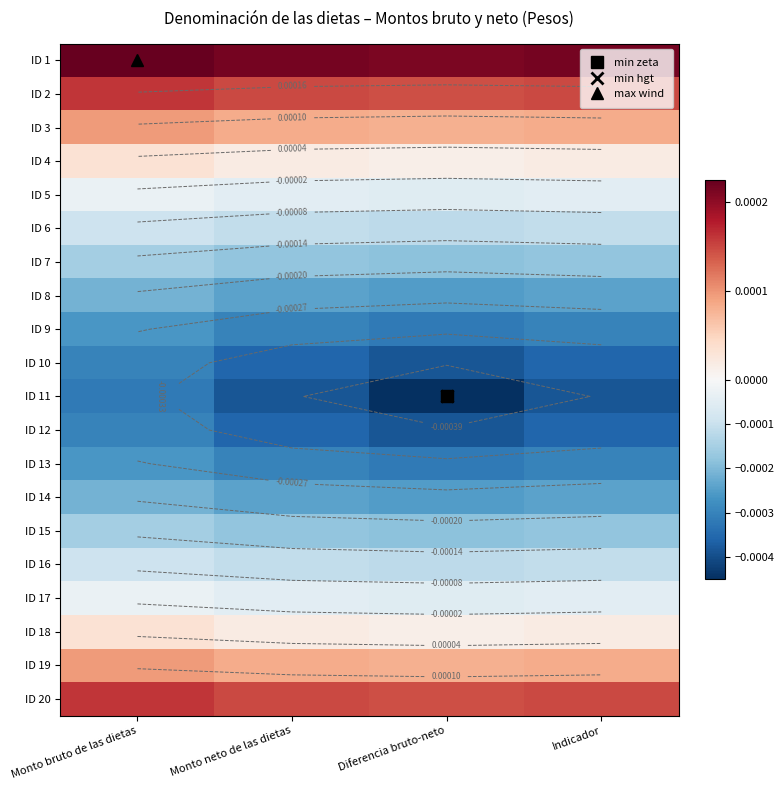

Where is ID 6 nearest to the value 0?

Monto bruto de las dietas